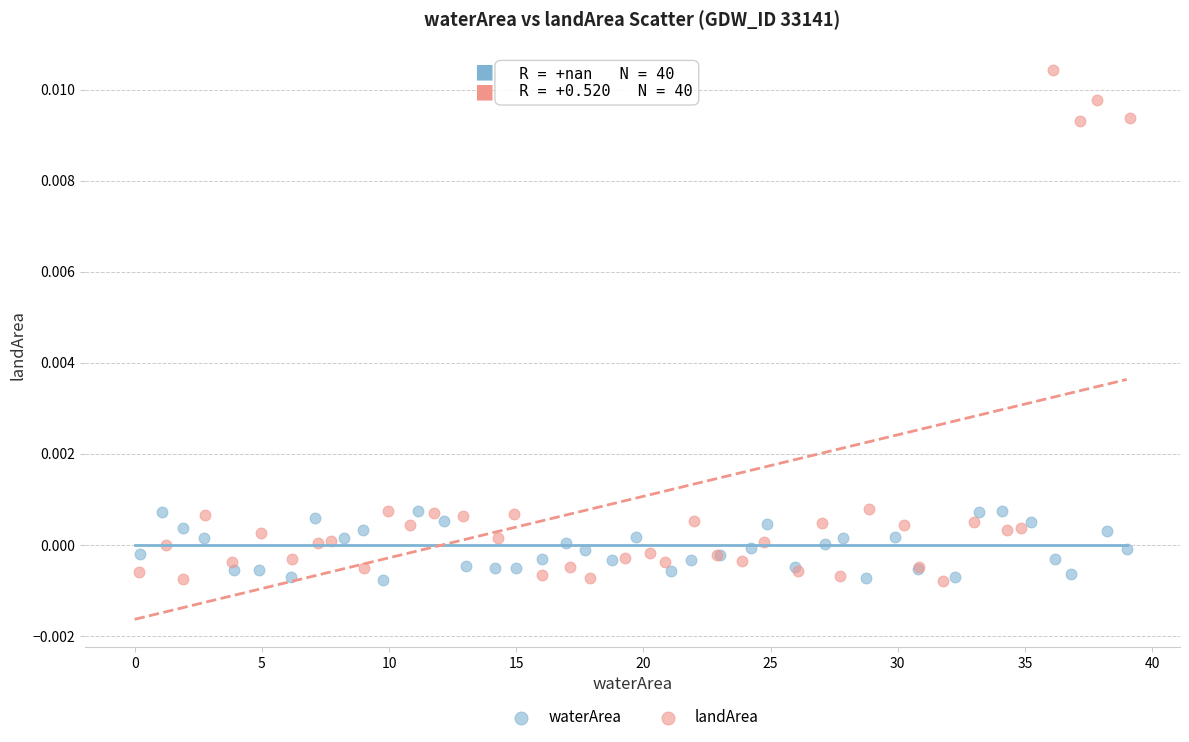

Which series reaches the maximum Y coordinate?

landArea